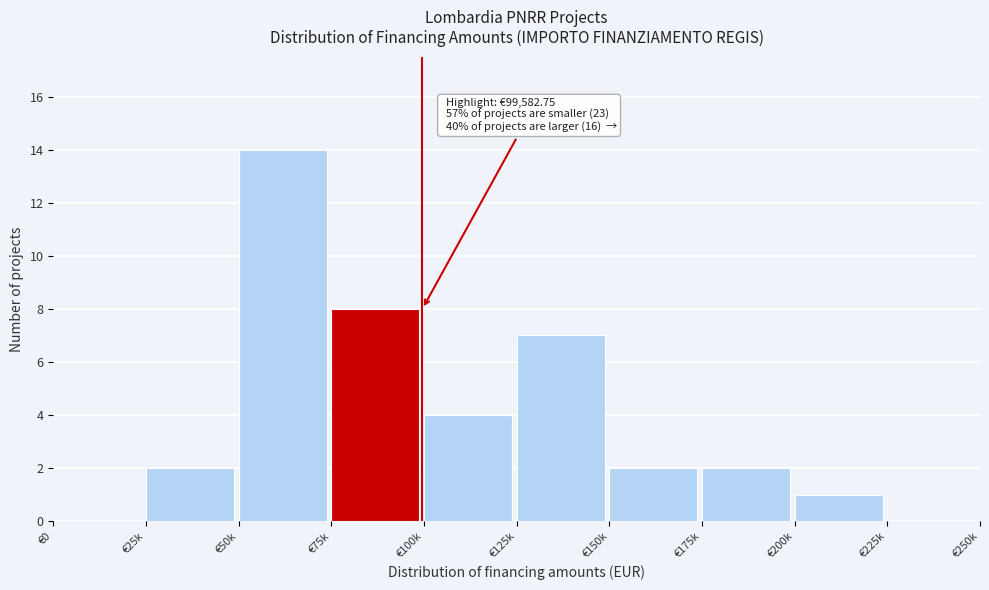

Reading left to right, what are all the values shown in this chart?

€0=0	€25k=2	€50k=14	€75k=8	€100k=4	€125k=7	€150k=2	€175k=2	€200k=1	€225k=0